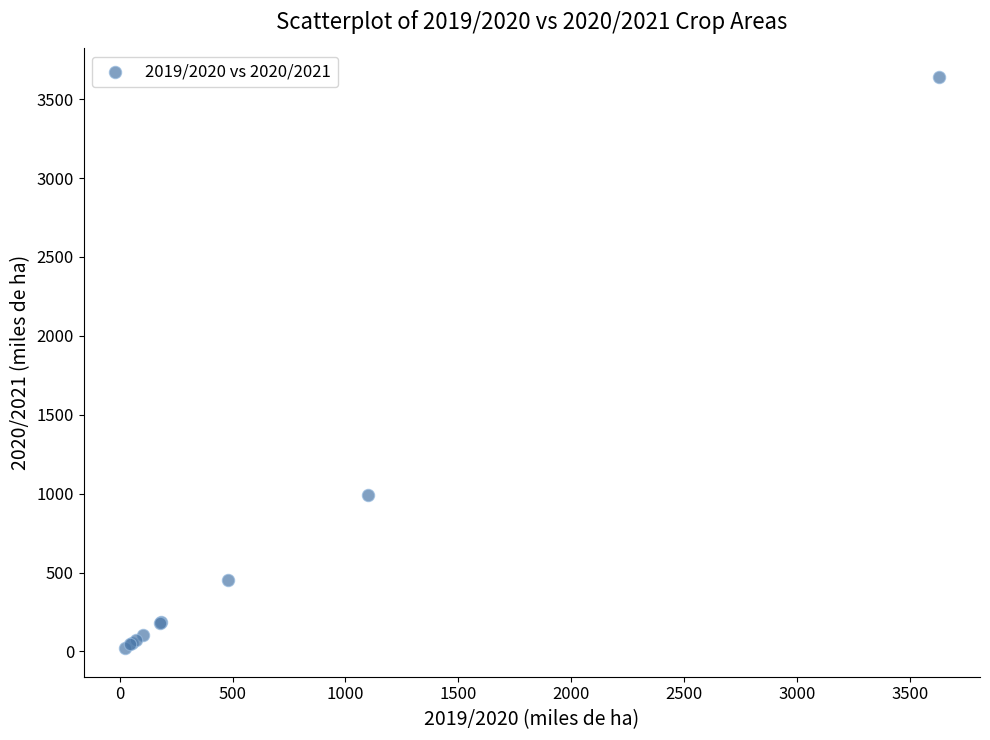

What Y value in the scatter plot is closest to 1830?

990.0